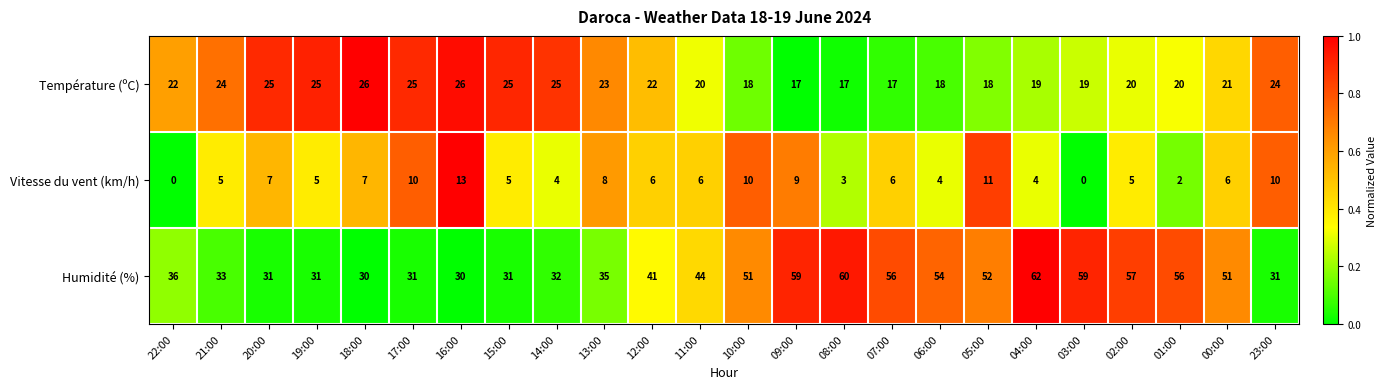

How many values in the Température (ºC) series are below 22?

12